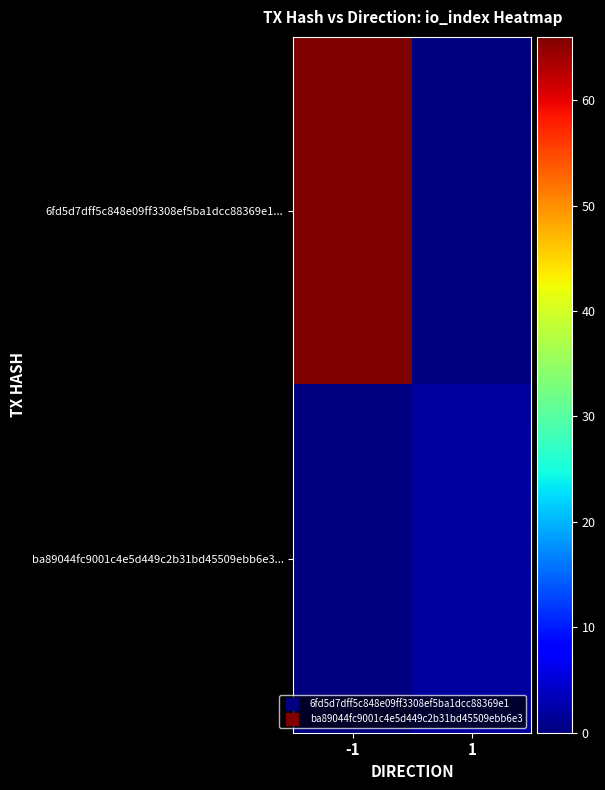

Which series has the widest spread of values?

6fd5d7dff5c848e09ff3308ef5ba1dcc88369e1...